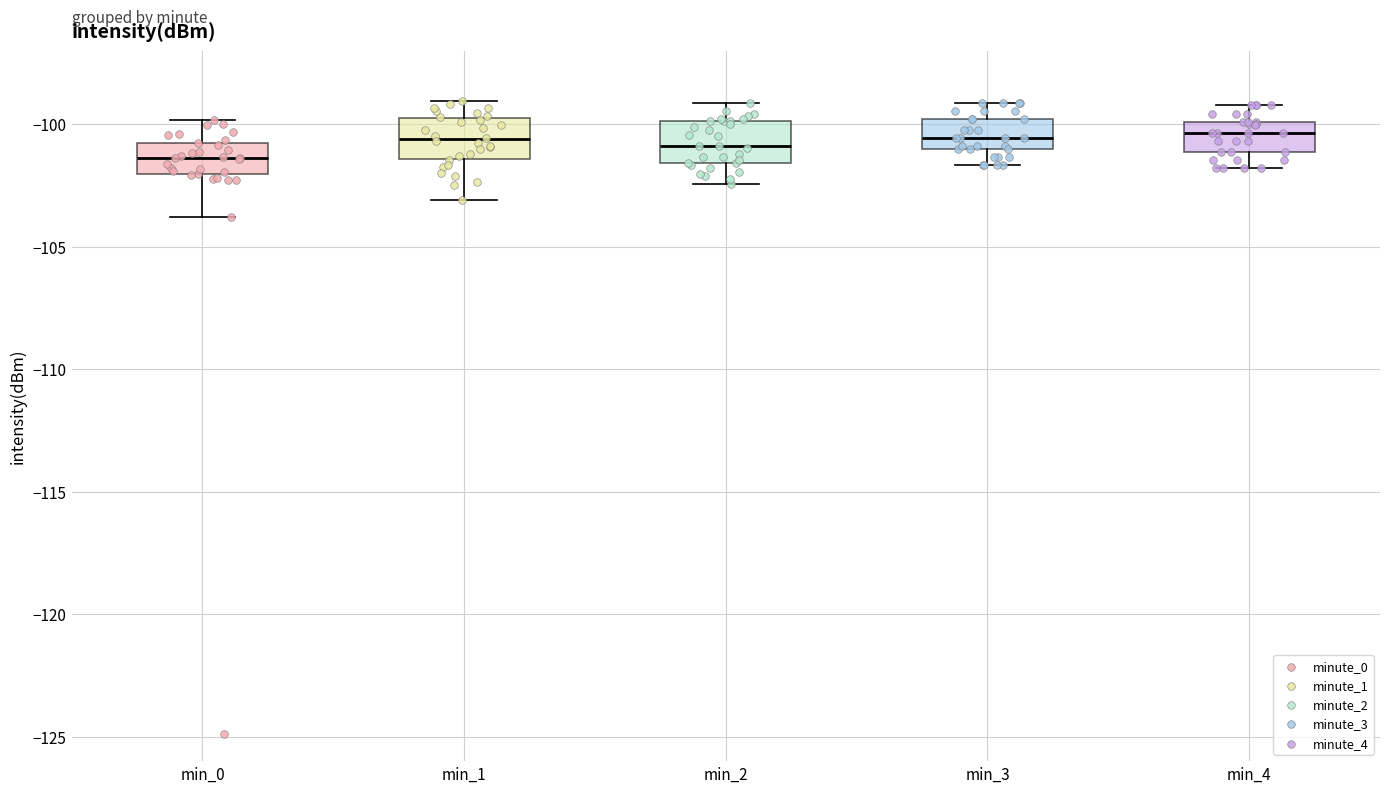

Where is the upper edge of the box for min_4 on the y-axis? The values are not printed on the chart, so give them approximately, as read against the axis.

-100.0